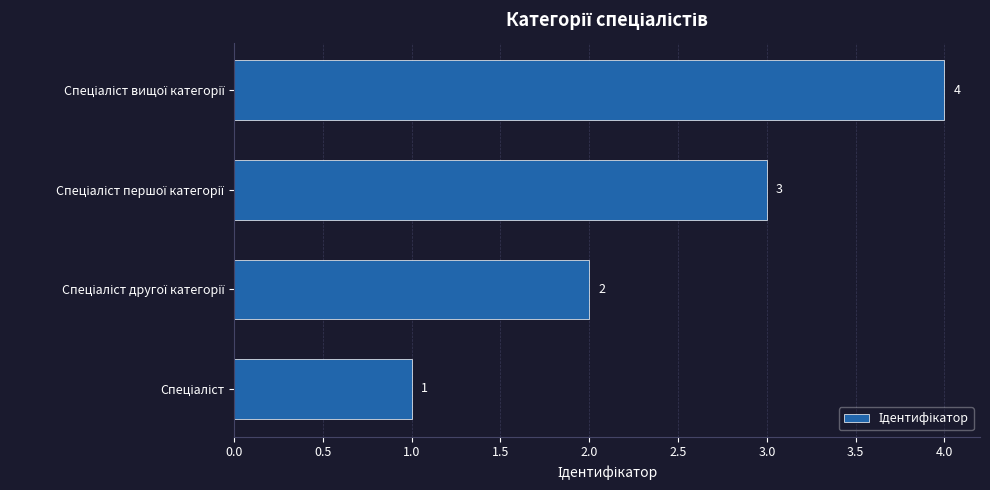

Does the chart contain any negative values?

No